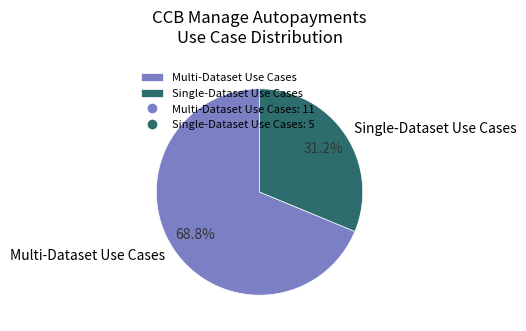

Combined, what portion of the pie is Multi-Dataset Use Cases and Single-Dataset Use Cases?

100.0%